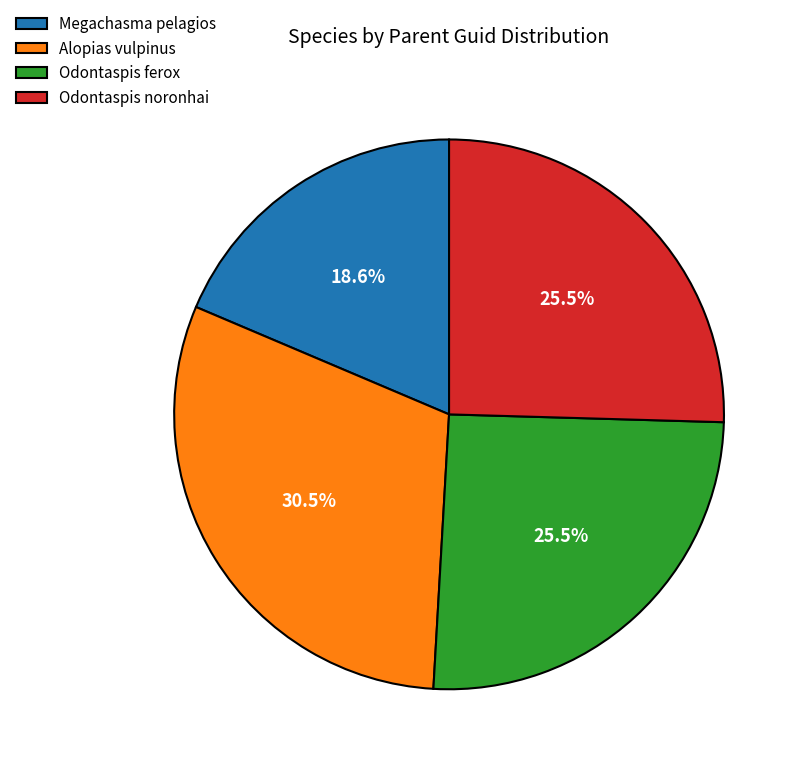

Which category has the smallest portion of the pie?

Megachasma pelagios